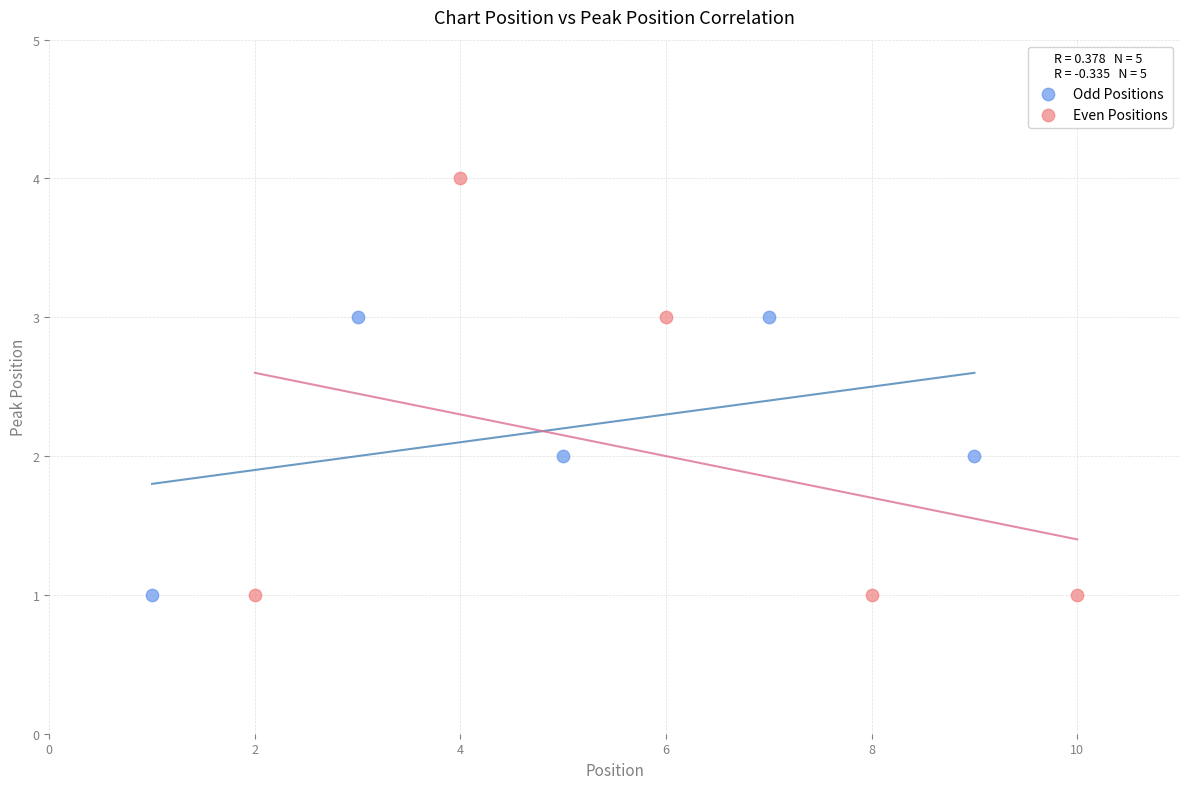

What are all the series names shown in the legend?

Odd Positions, Even Positions